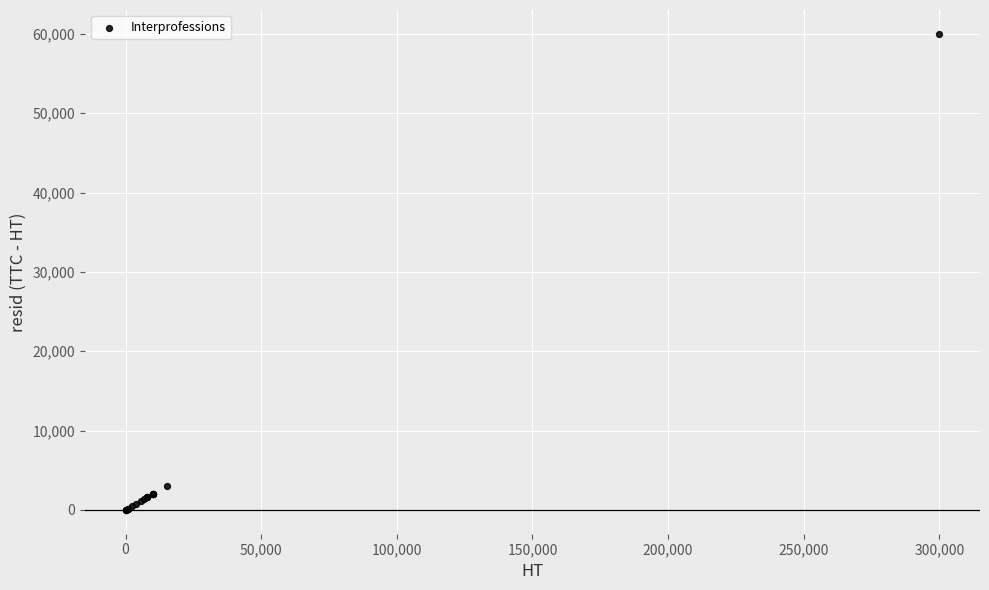

What Y value in the scatter plot is closest to 30000?

3021.0